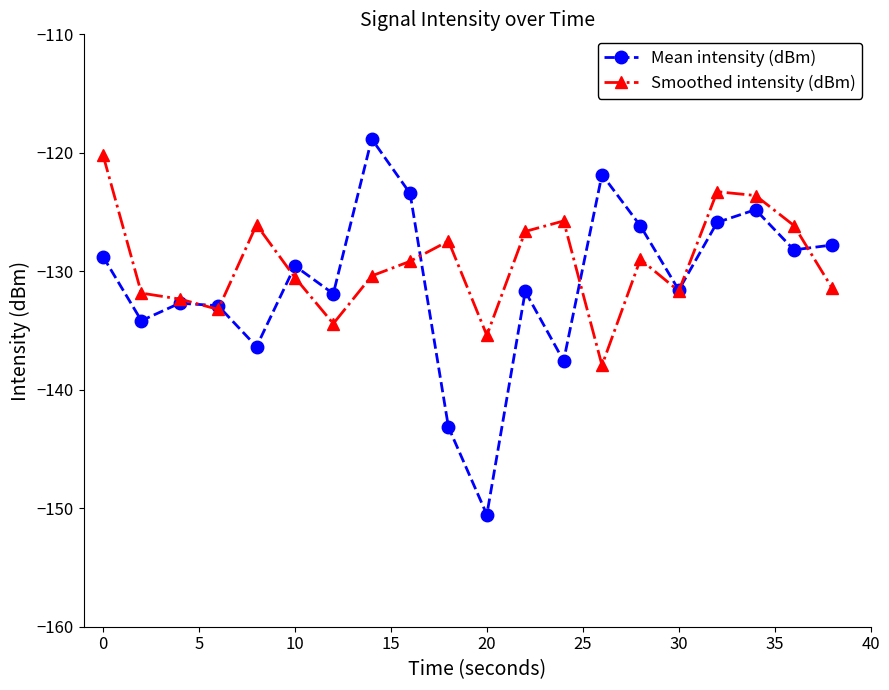

True or false: Mean intensity (dBm) and Smoothed intensity (dBm) cross at least once.

True